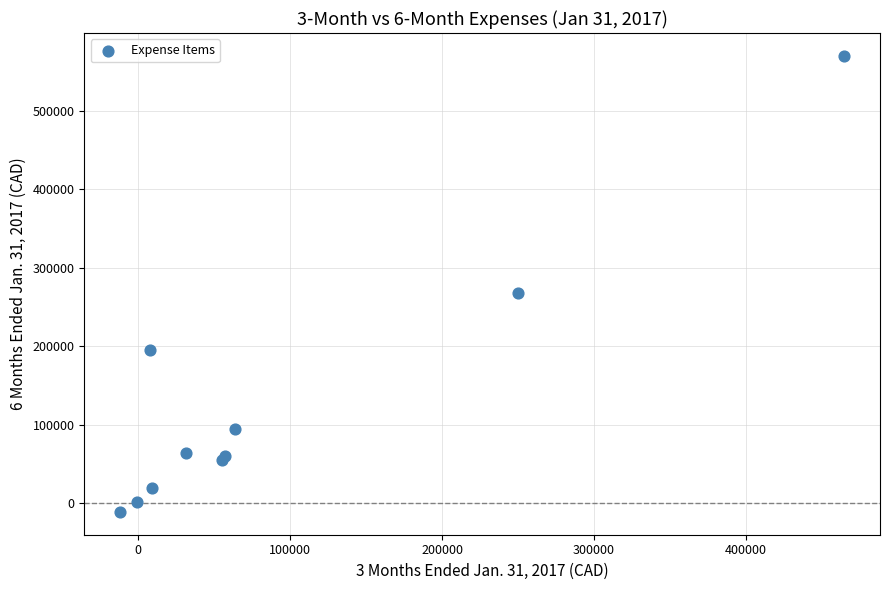

What Y value in the scatter plot is closest to 279420?

267673